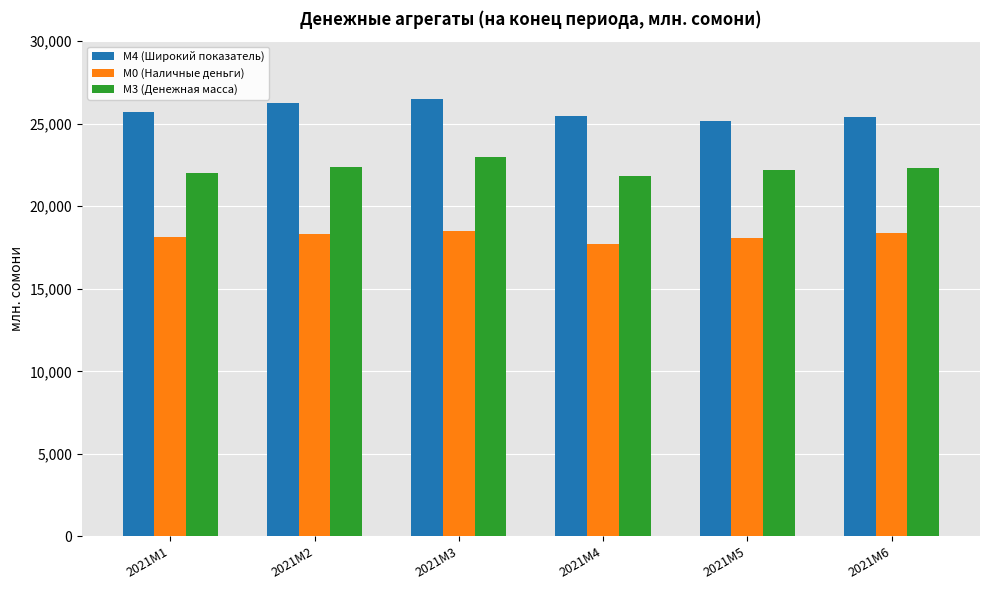

What is the value of the M0 (Наличные деньги) bar at the 4th from the left?

17692.2